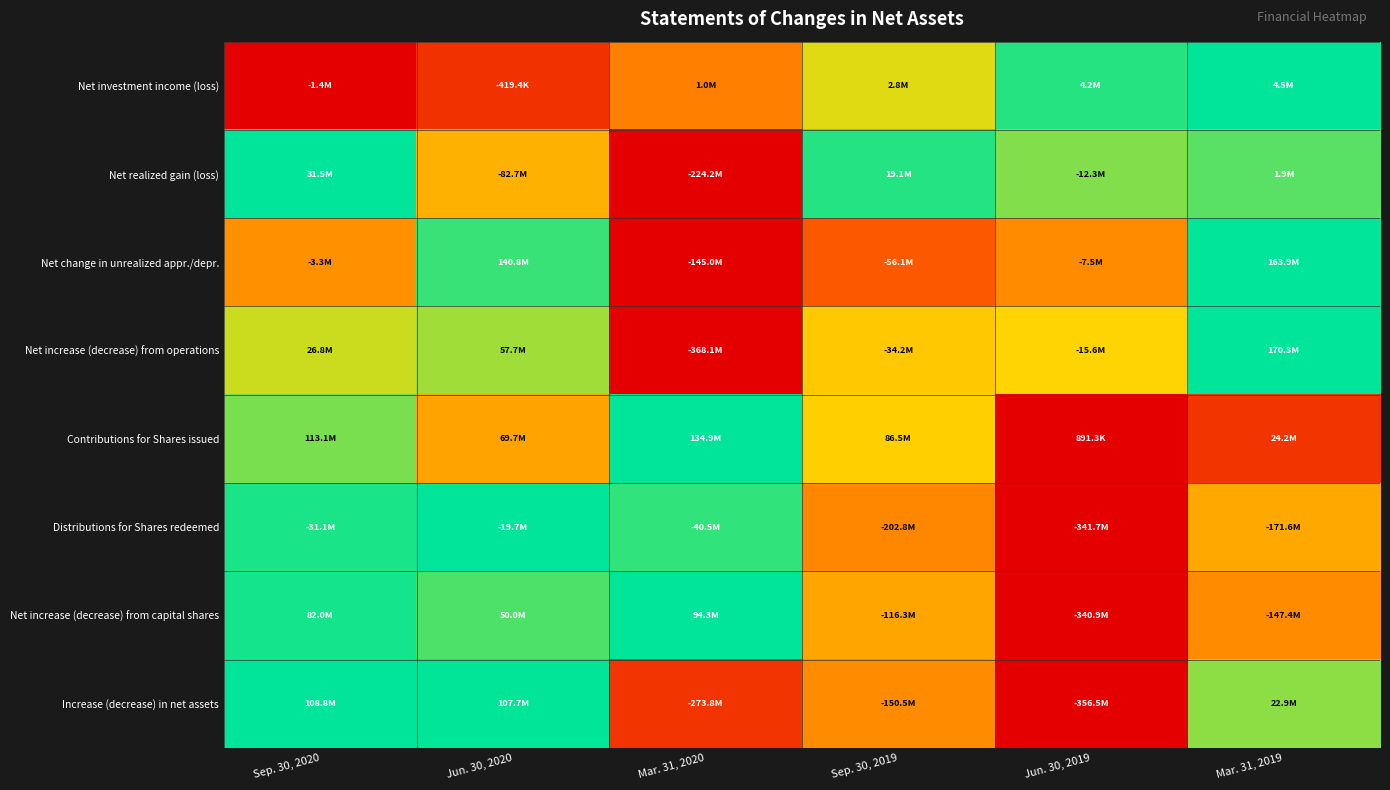

At how many categories does at least one series exceed 0?

6